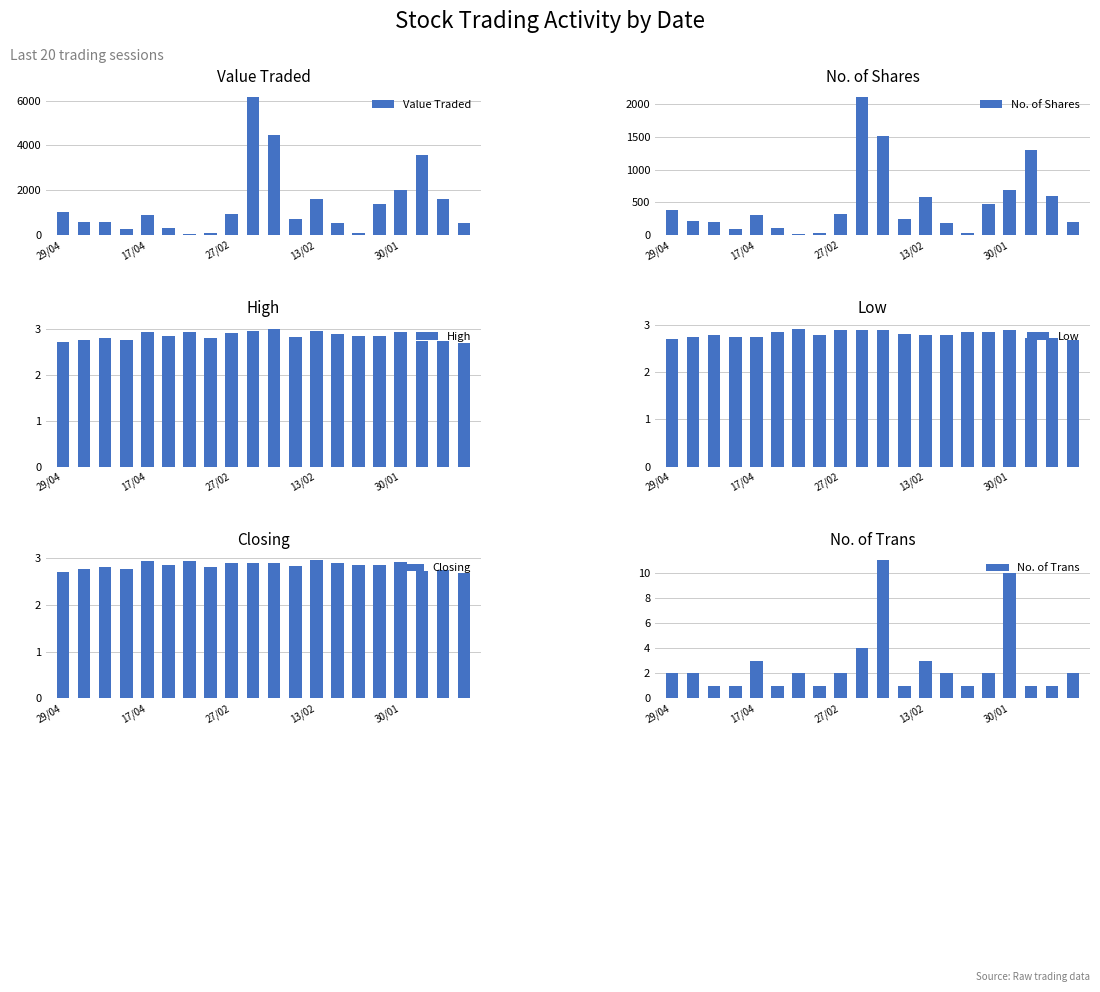

The value of Low at 13/02 is 2.8. True or false?

True